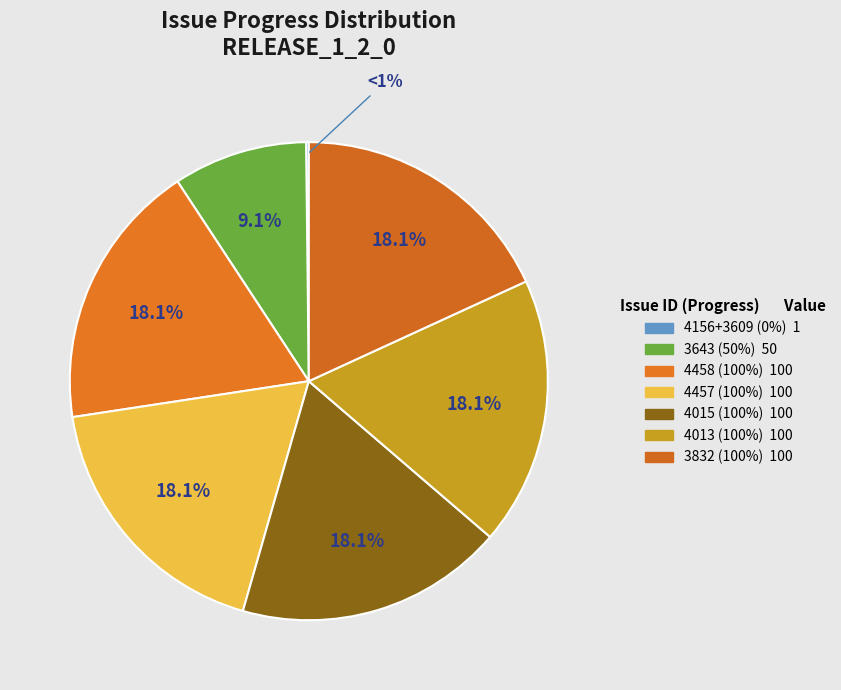

True or false: #4156 (0%) accounts for 1% of the total.

False